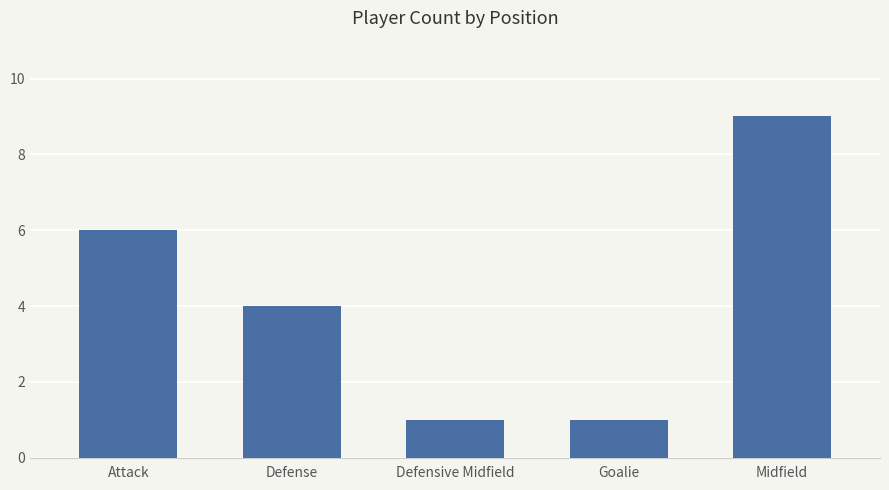

Approximately how many times larger is the value at Defense compared to Midfield?

0.4